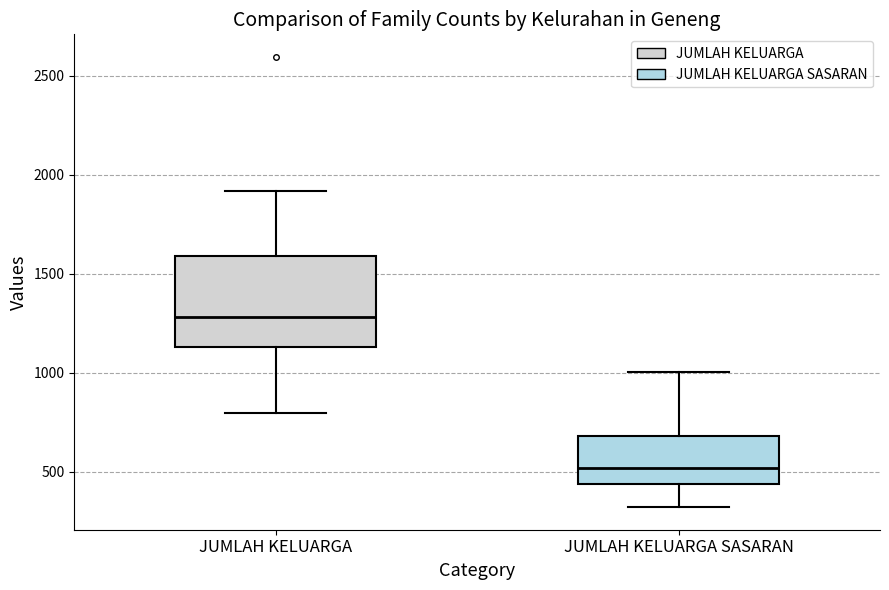

Which box has the highest median line?

JUMLAH KELUARGA